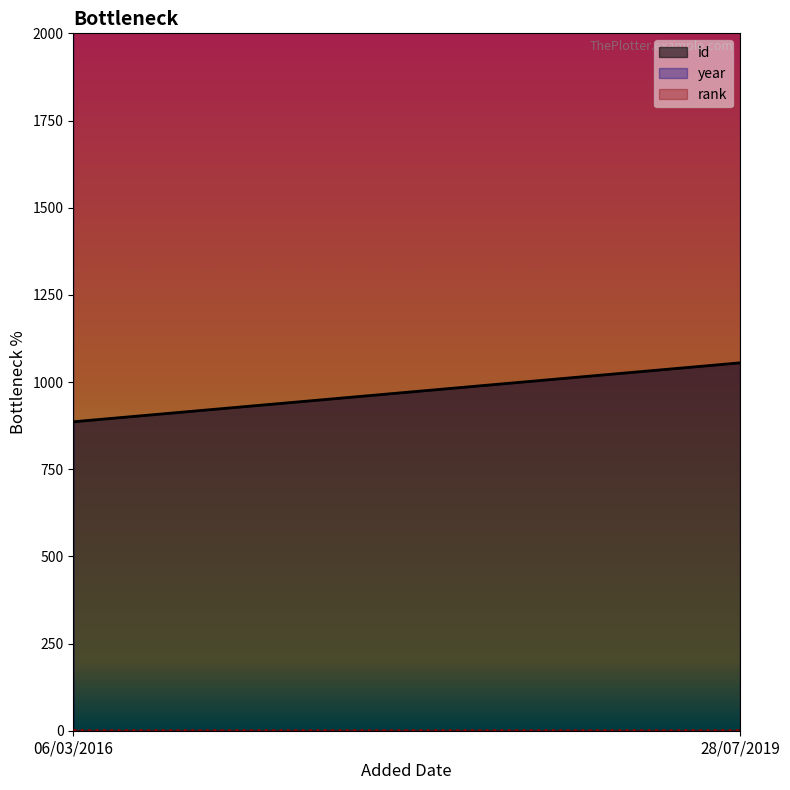

At how many categories does at least one series exceed 1174?

2